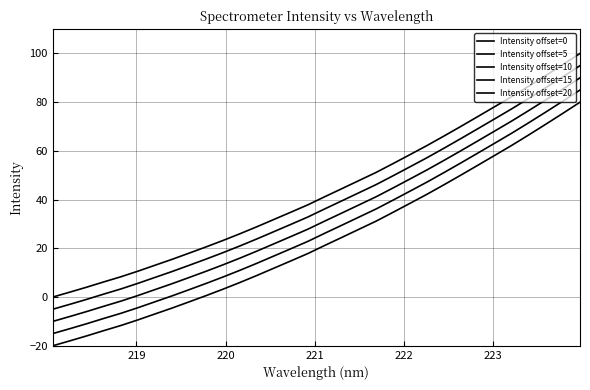

Which series has the widest spread of values?

Intensity offset=0